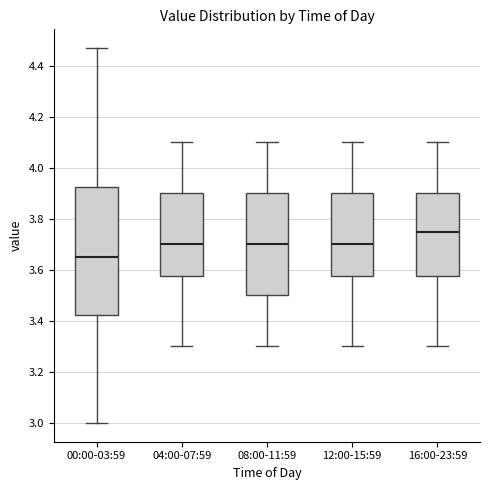

Where is the upper edge of the box for 16:00-23:59 on the y-axis? The values are not printed on the chart, so give them approximately, as read against the axis.

3.90